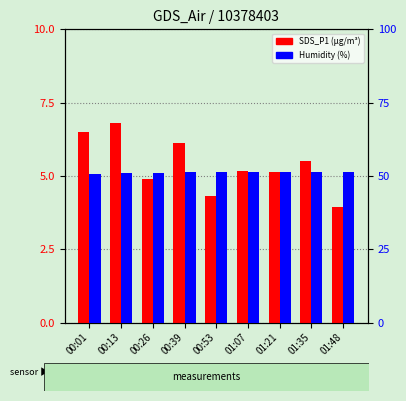

List the series in order of their overall mean, highest first.

Humidity (%), SDS_P1 (µg/m³)